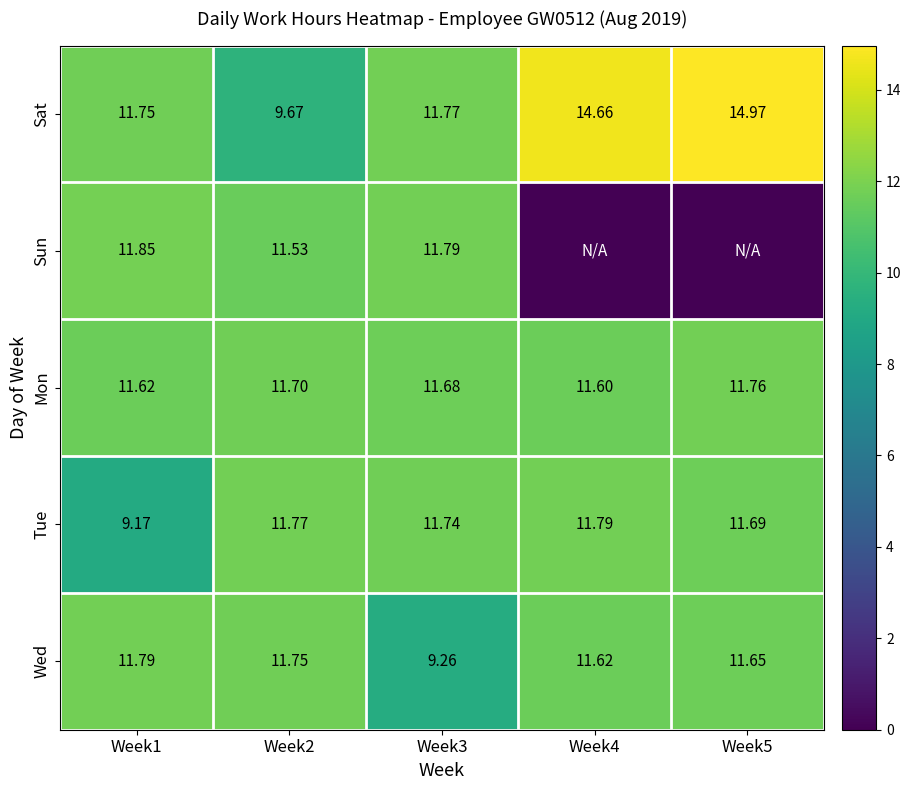

Is the value of Sun at Week3 greater than the value of Mon at Week4?

Yes